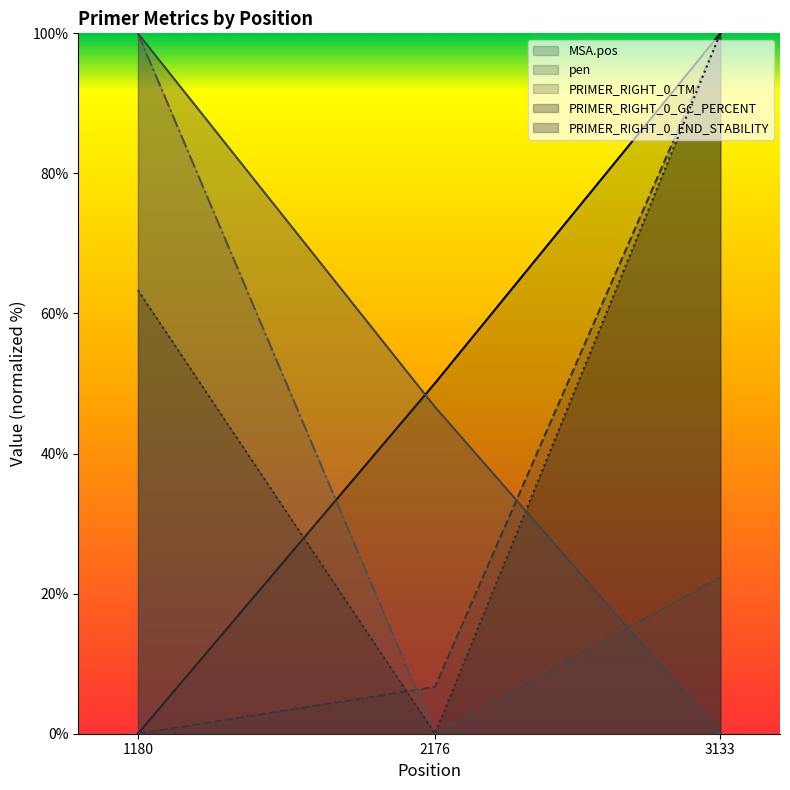

What is the total value across all series at 2176?

103.4